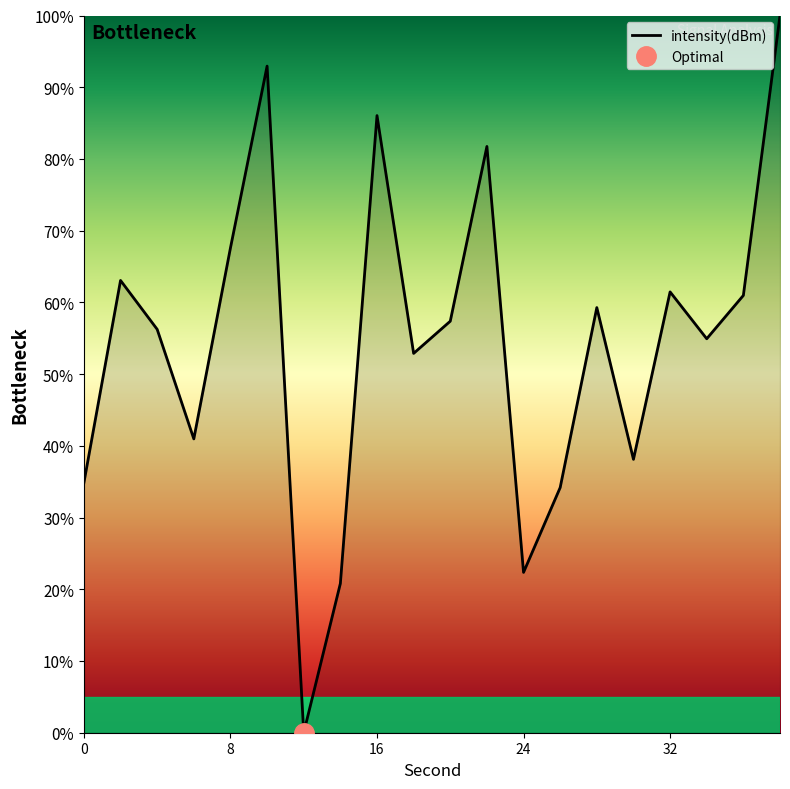

What is the difference between the second highest and second lowest values?

72.1